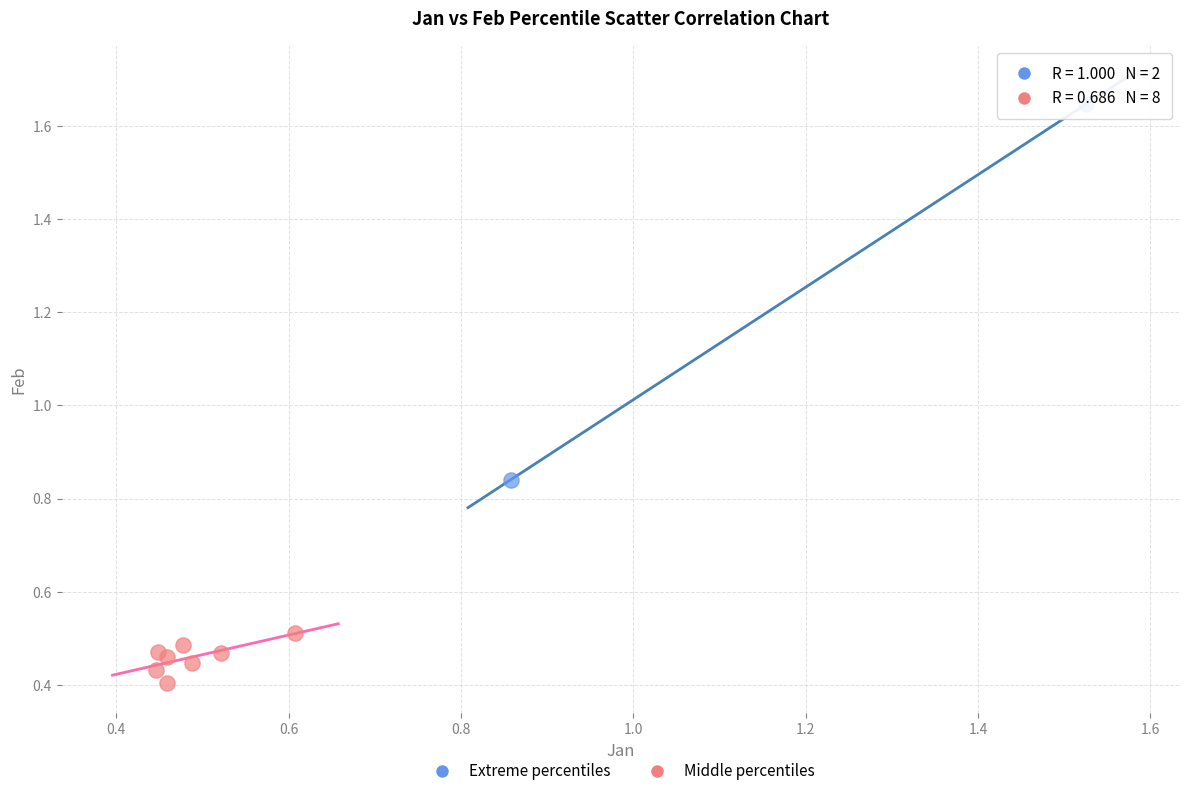

Which series contains the highest Y value?

Extreme percentiles